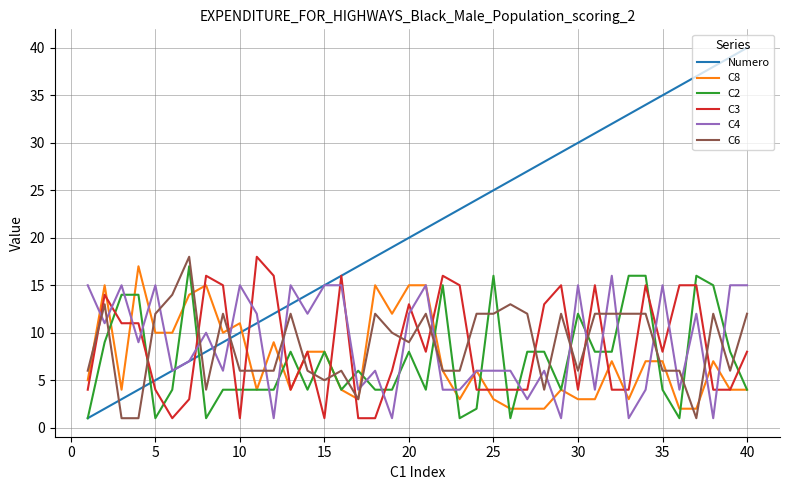

Which series has the widest spread of values?

Numero